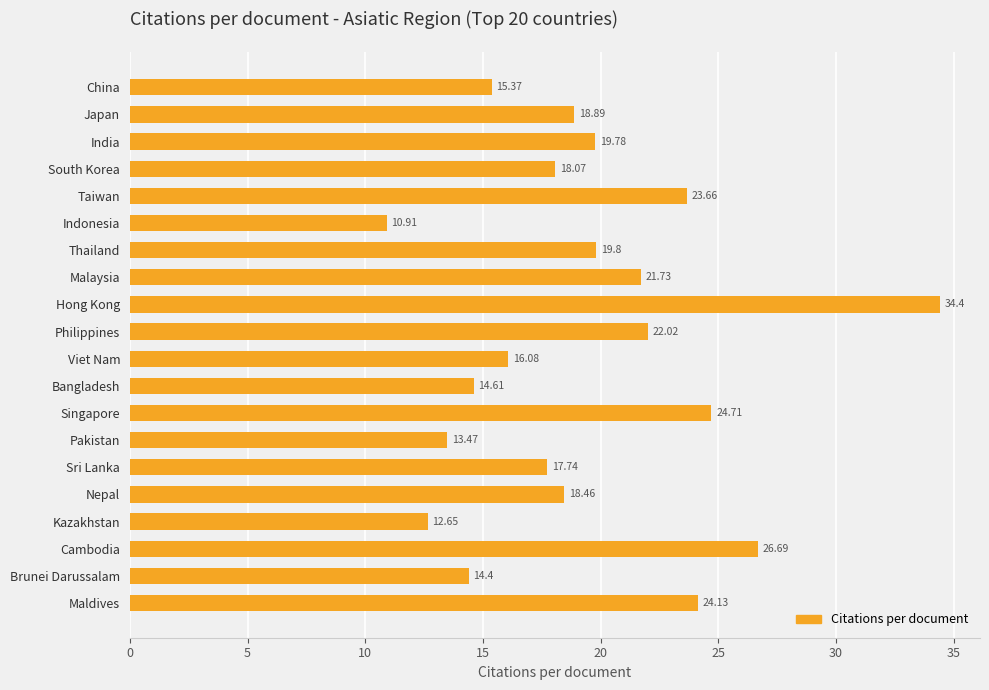

Which label corresponds to the smallest value in the chart?

Indonesia